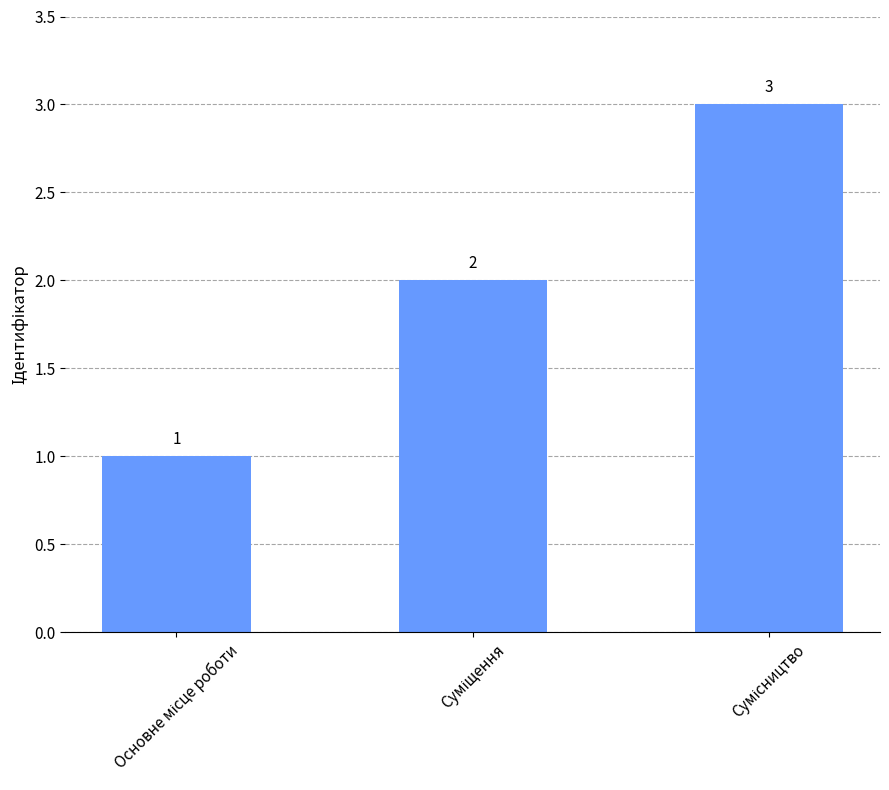

What is the value of the 2nd bar from the left?

2